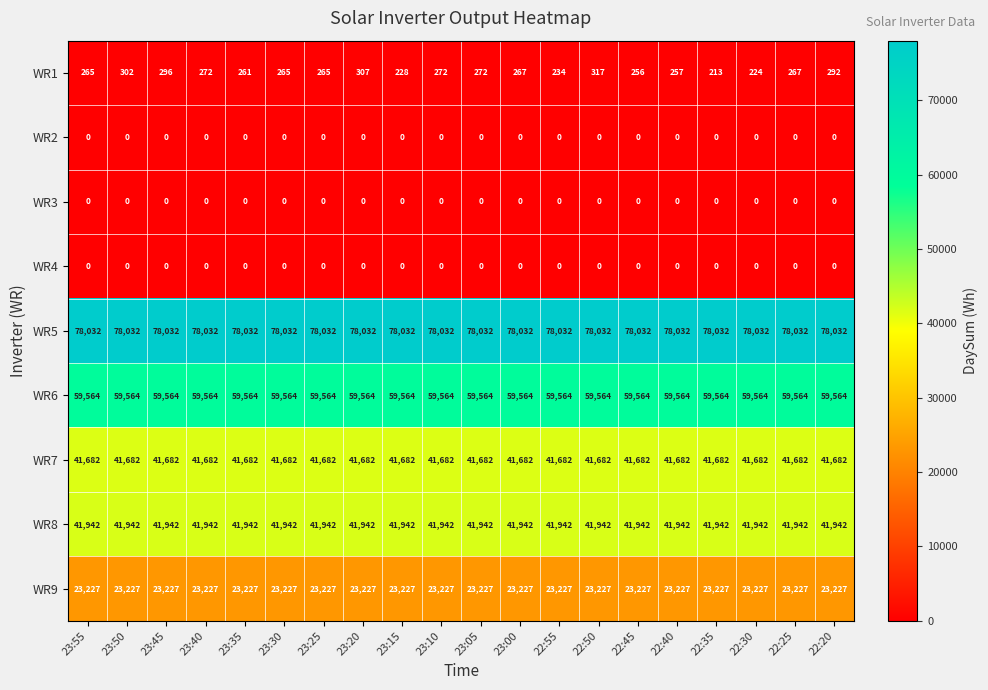

Is it true that WR3 equals 0 at 22:45?

True